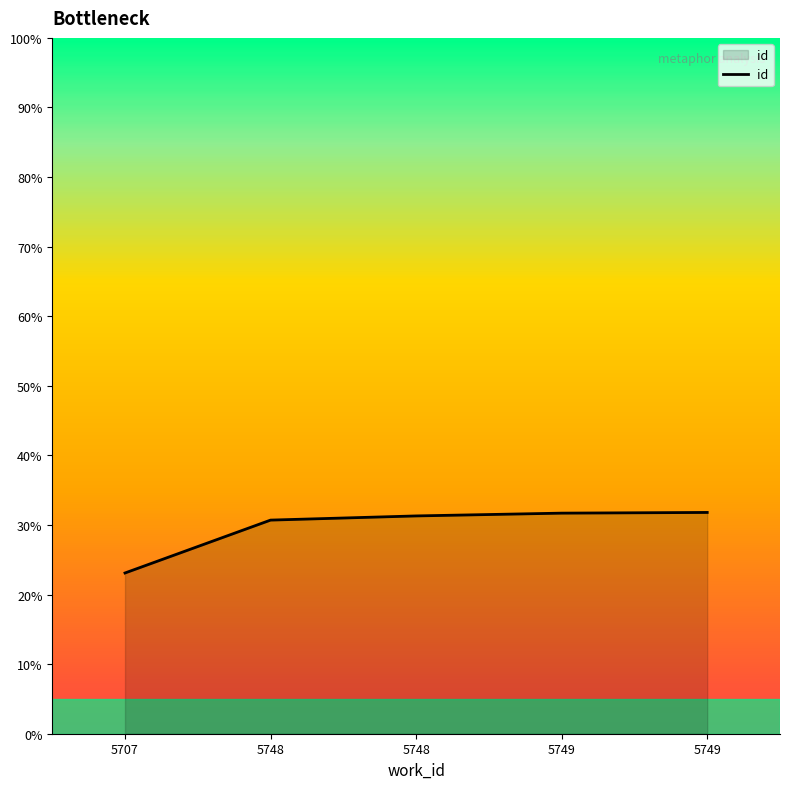

How many categories are shown in the chart?

5